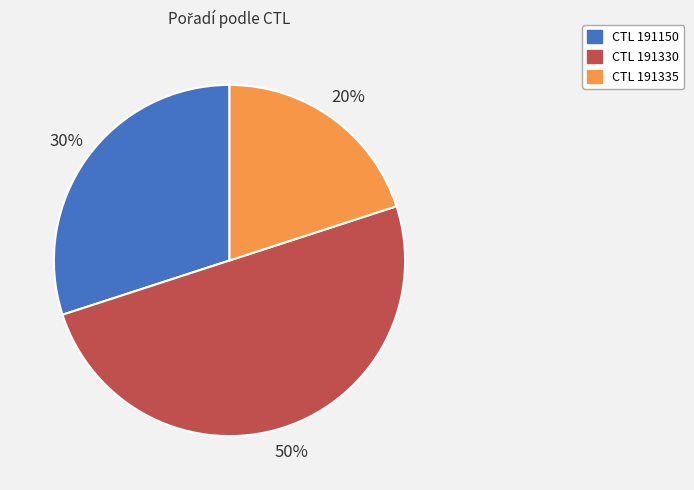

To the nearest percent, what is the average slice percentage?

33%